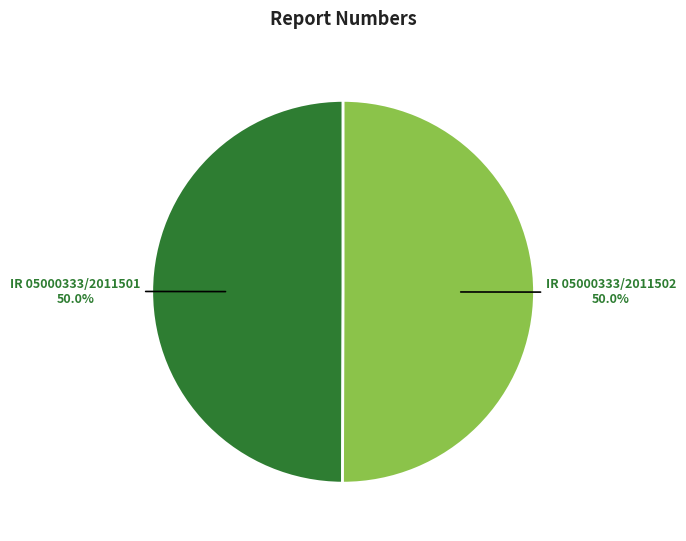

What percentage is the IR 05000333/2011501 slice, to the nearest percent?

50%